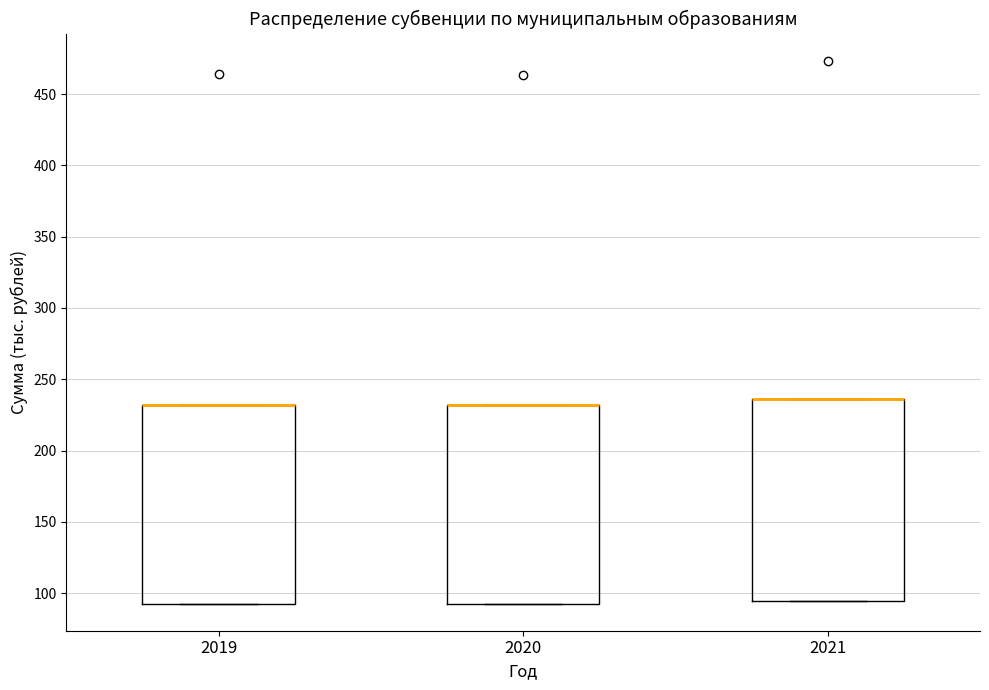

Where is the upper edge of the box at x = 2019 on the y-axis? The values are not printed on the chart, so give them approximately, as read against the axis.

230